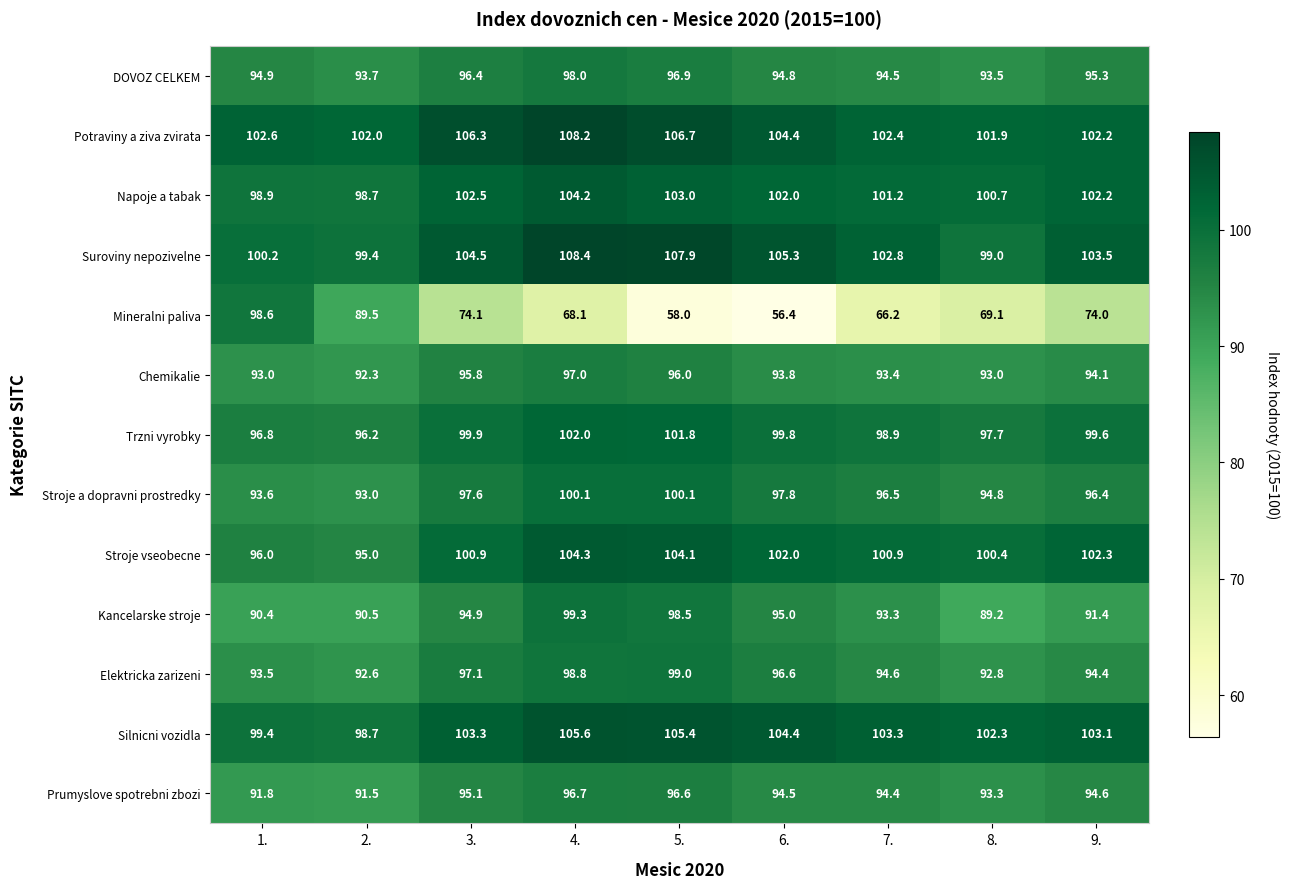

Between 4. and 5., which series saw the biggest shift?

Mineralni paliva